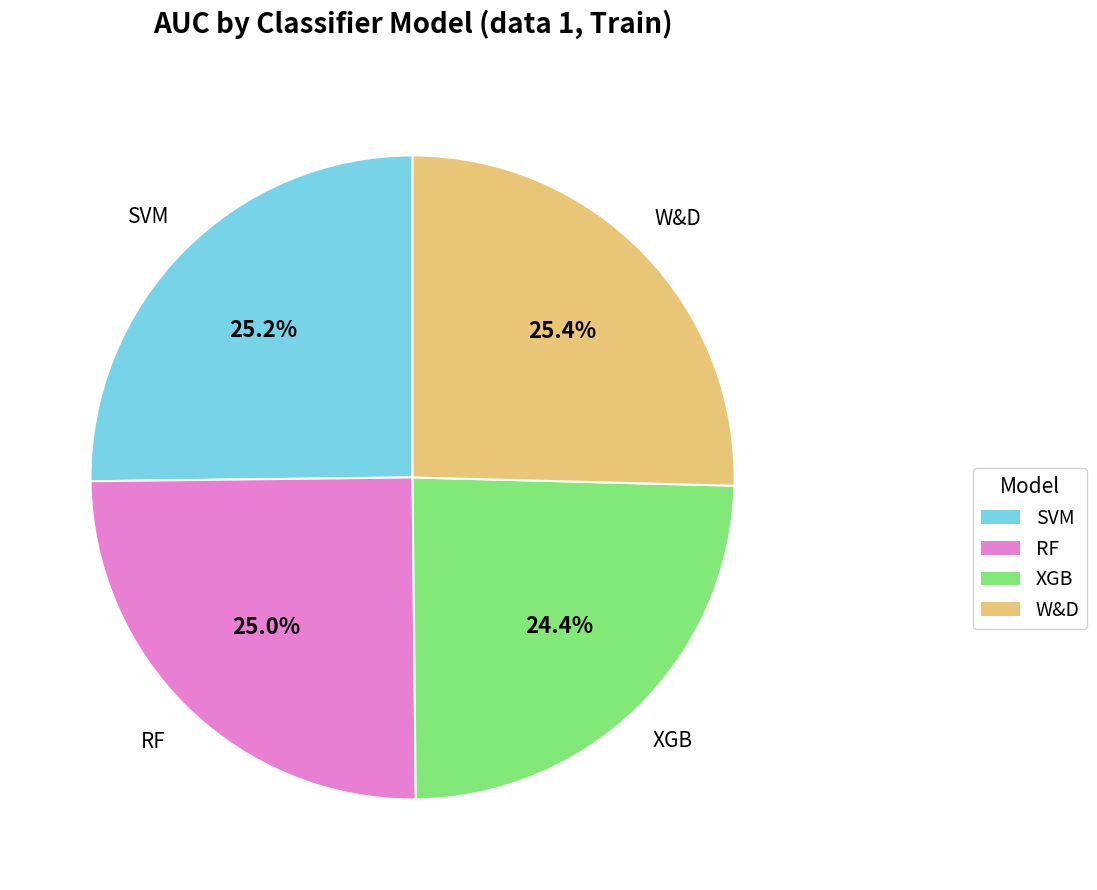

To the nearest percent, what is the average slice percentage?

25%